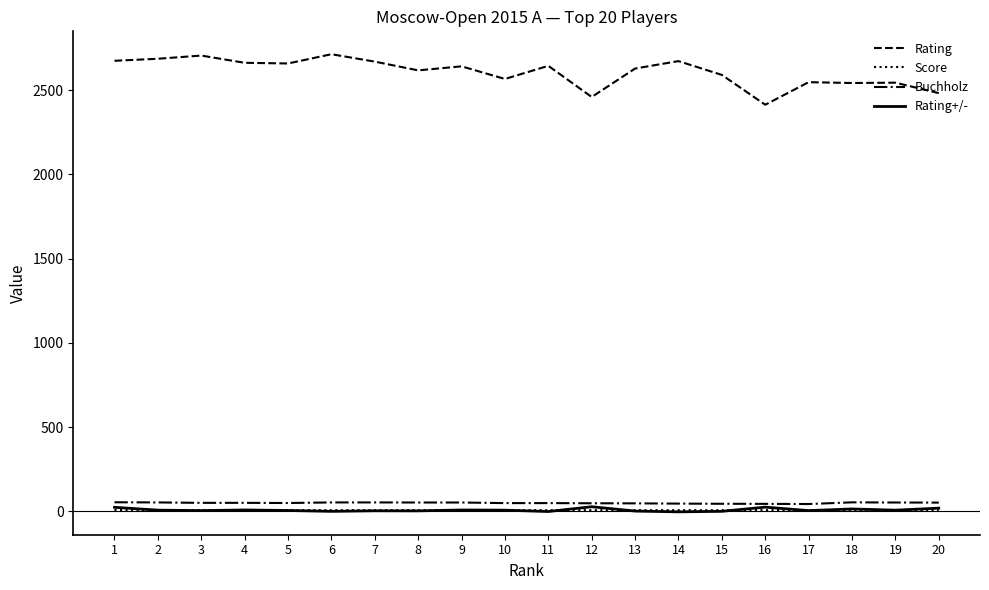

What are all the series names shown in the legend?

Rating, Score, Buchholz, Rating+/-